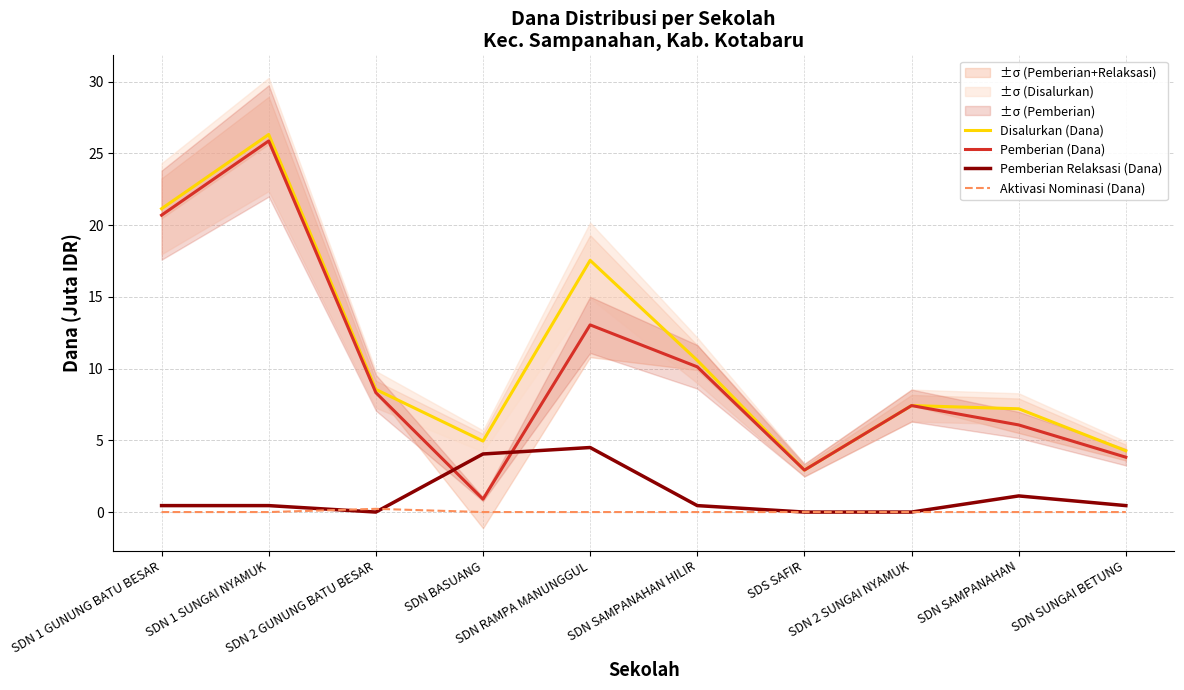

True or false: Pemberian (Dana) and Aktivasi Nominasi (Dana) cross at least once.

False